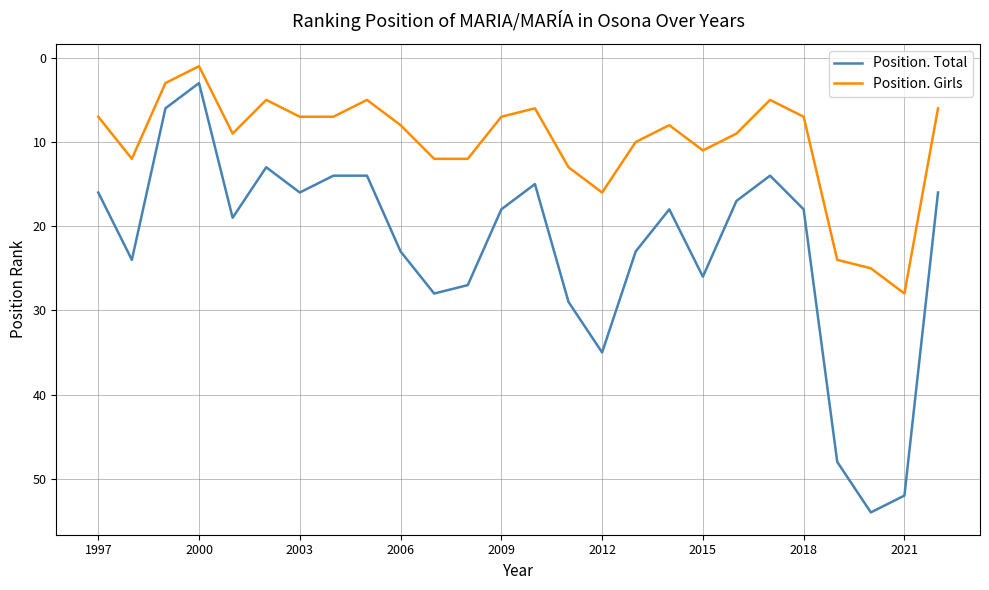

Which series has the largest total across all categories?

Position. Total